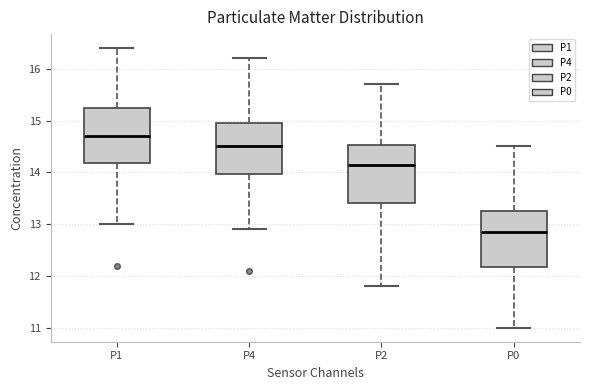

Where does the lower whisker of the box for P2 end on the y-axis? The values are not printed on the chart, so give them approximately, as read against the axis.

11.8